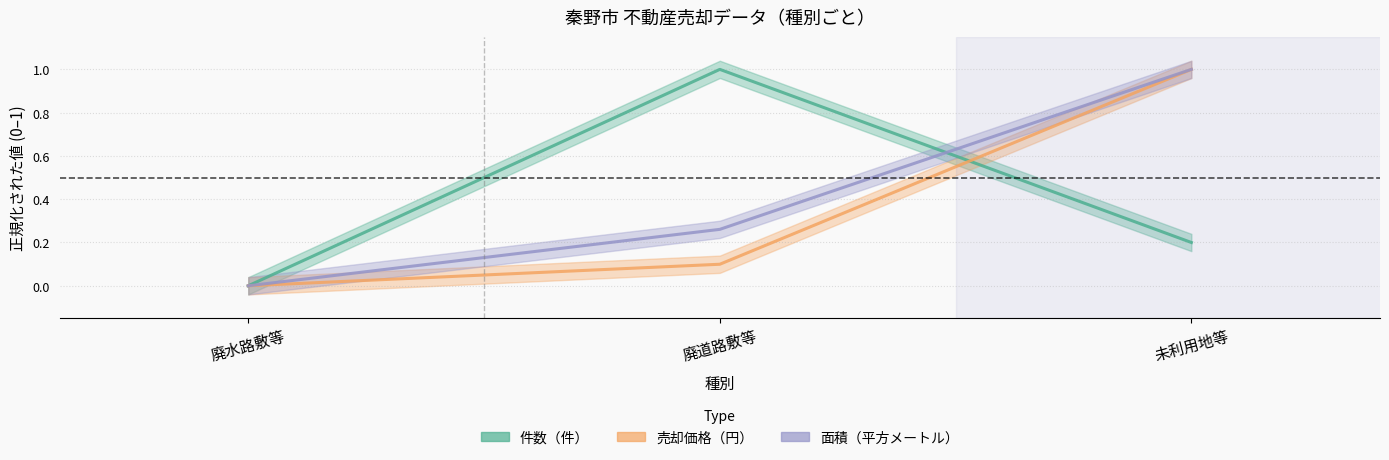

How many data points in 面積（平方メートル） are above 0?

2